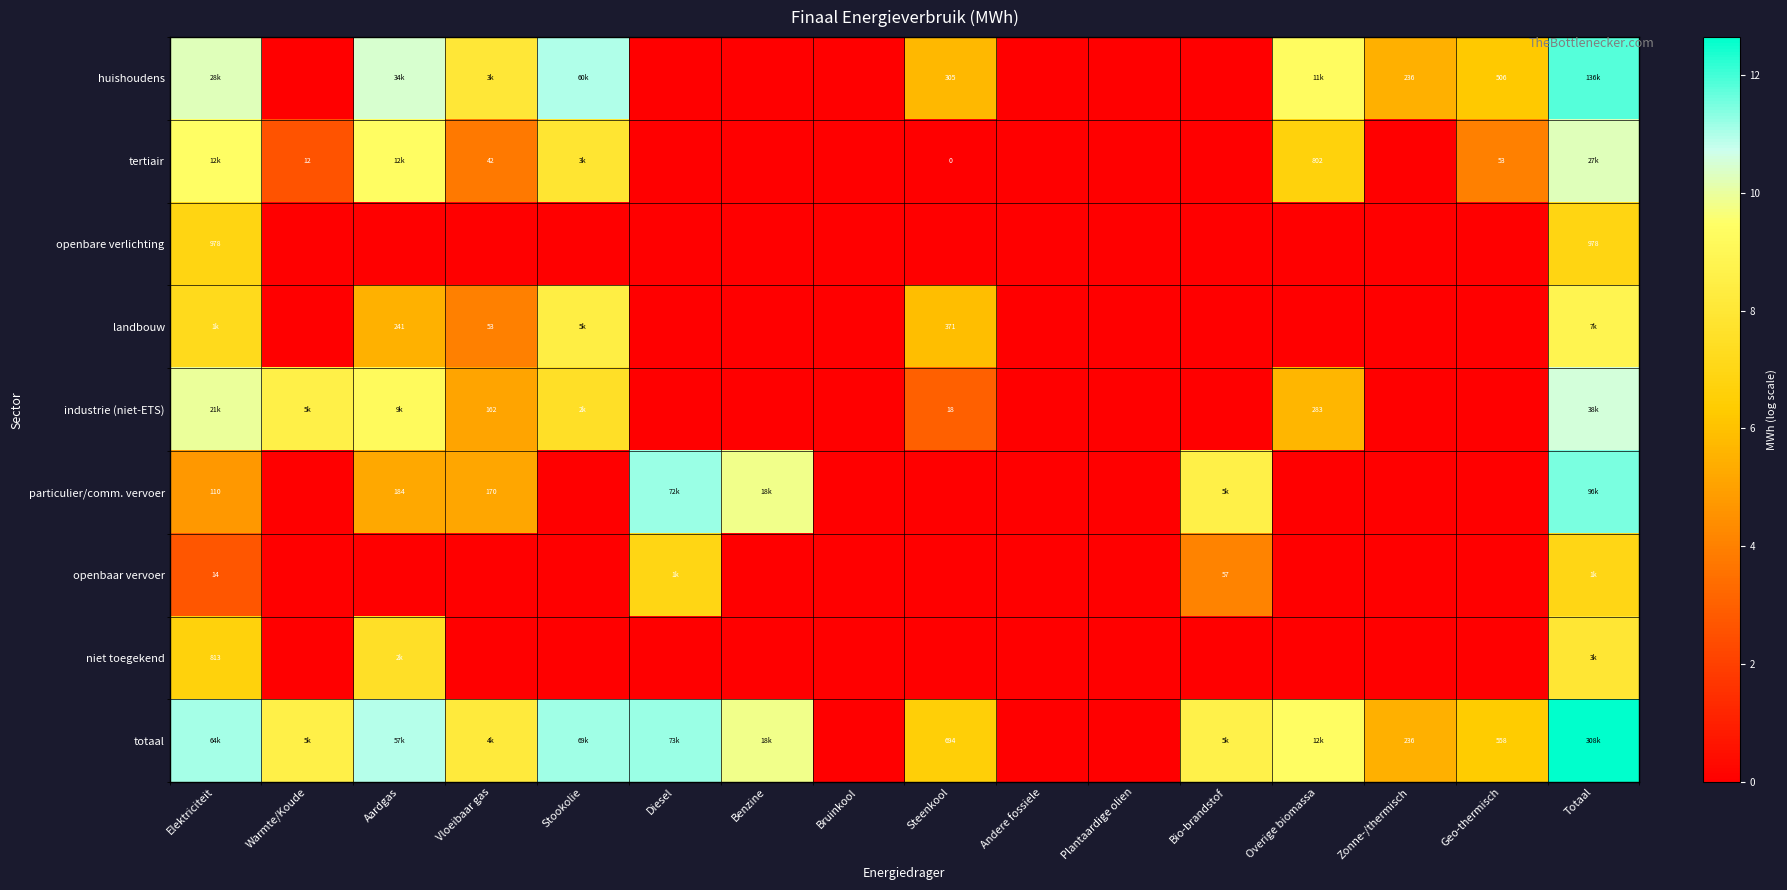

What is the difference between the highest and lowest values at Steenkool?

6.5